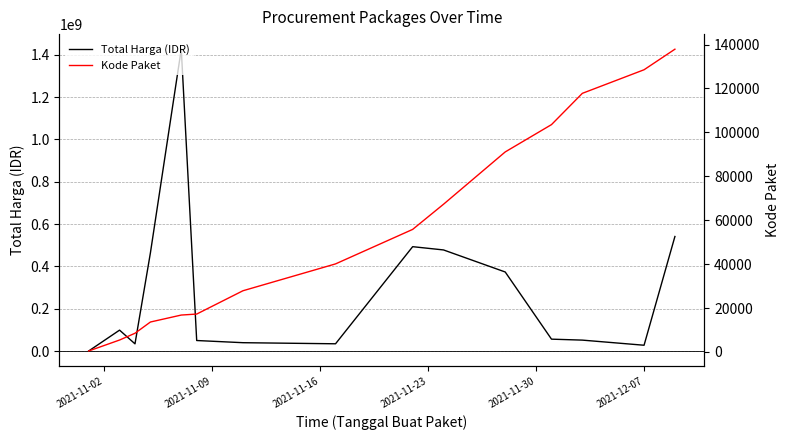

Reading left to right, transcribe all the data shown in this chart.

Total Harga (IDR): 333600	98772570	34000000	464002100	1425867900	49730040	39440000	34292000	493000000	477600000	373404000	56152800	51601000	27412000	541071000
Kode Paket: 464	5449	8530	13652	16823	17272	27891	40112	55826	67279	91101	103541	117783	128516	137876